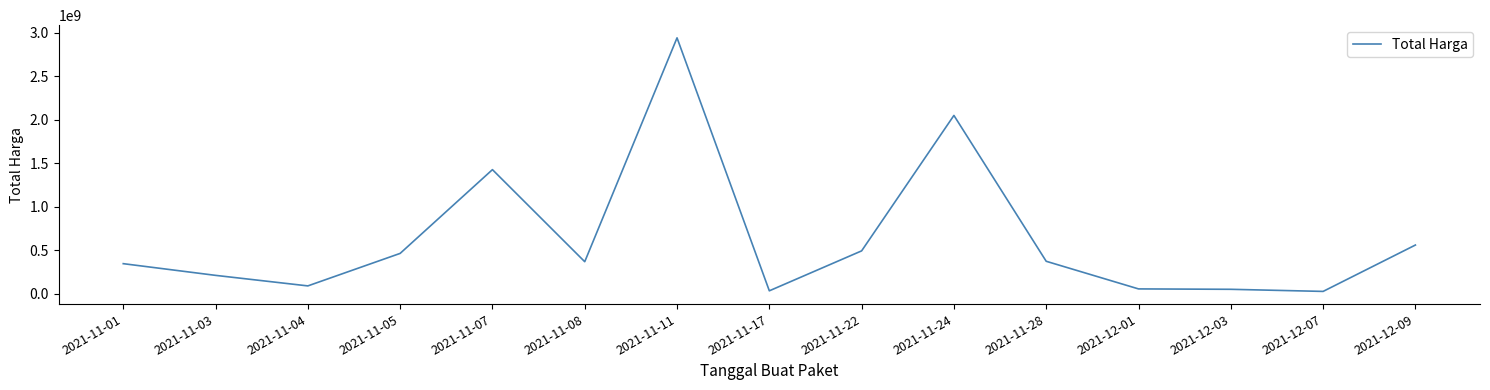

At which category does the chart reach its peak across all series?

2021-11-11